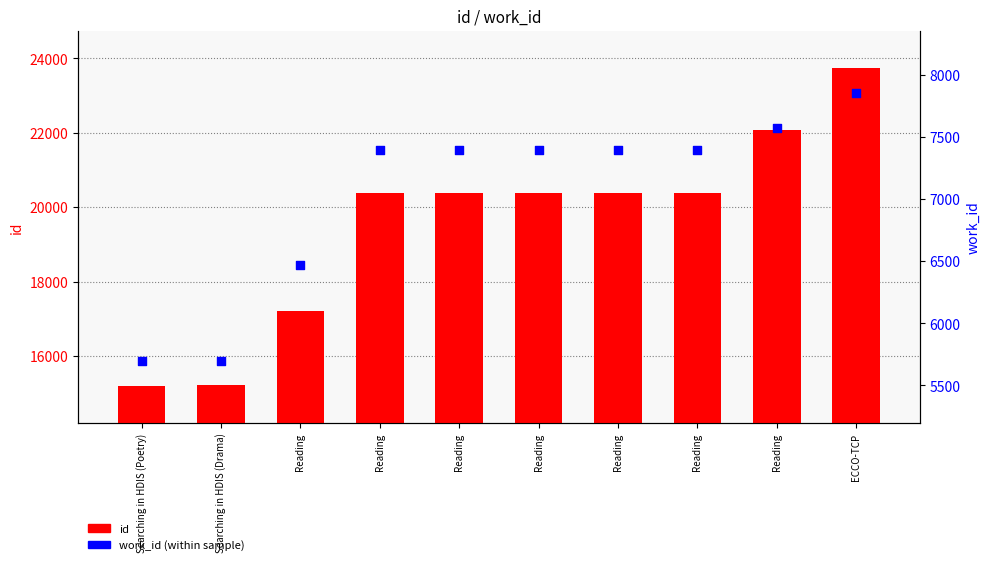

Which series contains the lowest Y value?

work_id (percentile rank within the sample)